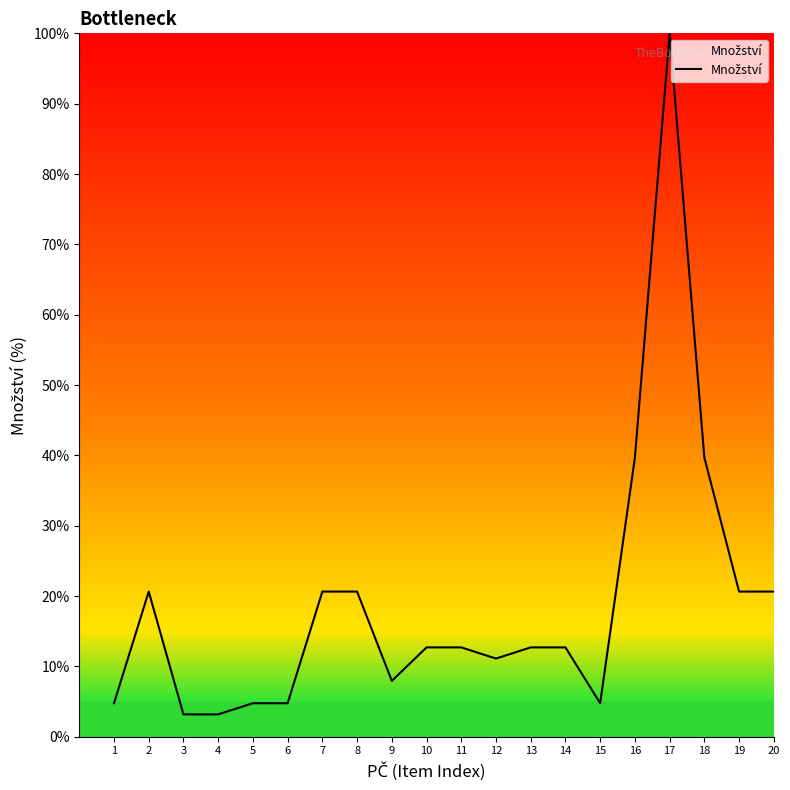

How many lines are shown in the chart?

1